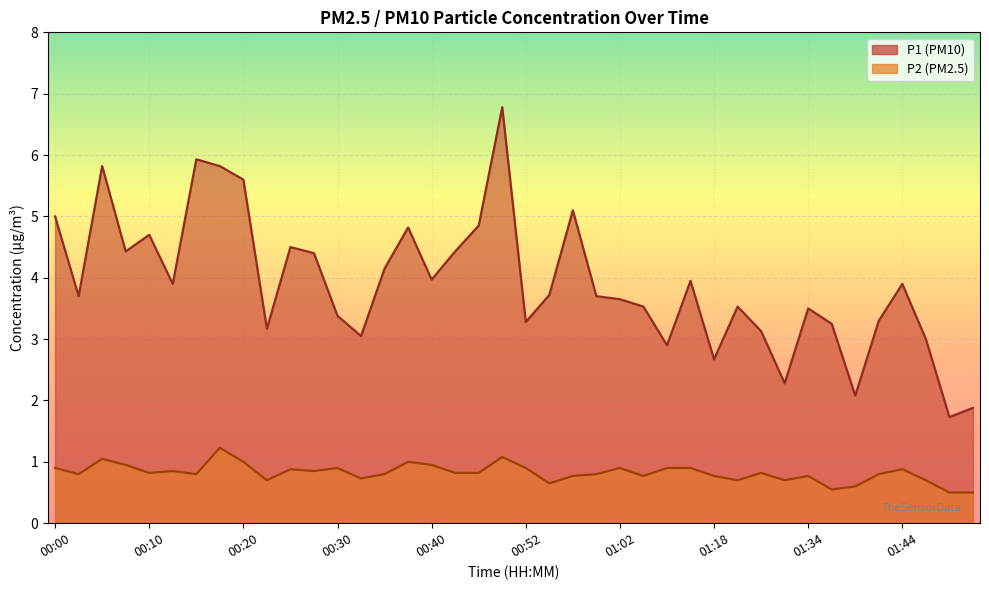

What is the highest value of the P2 (line) series?

1.2